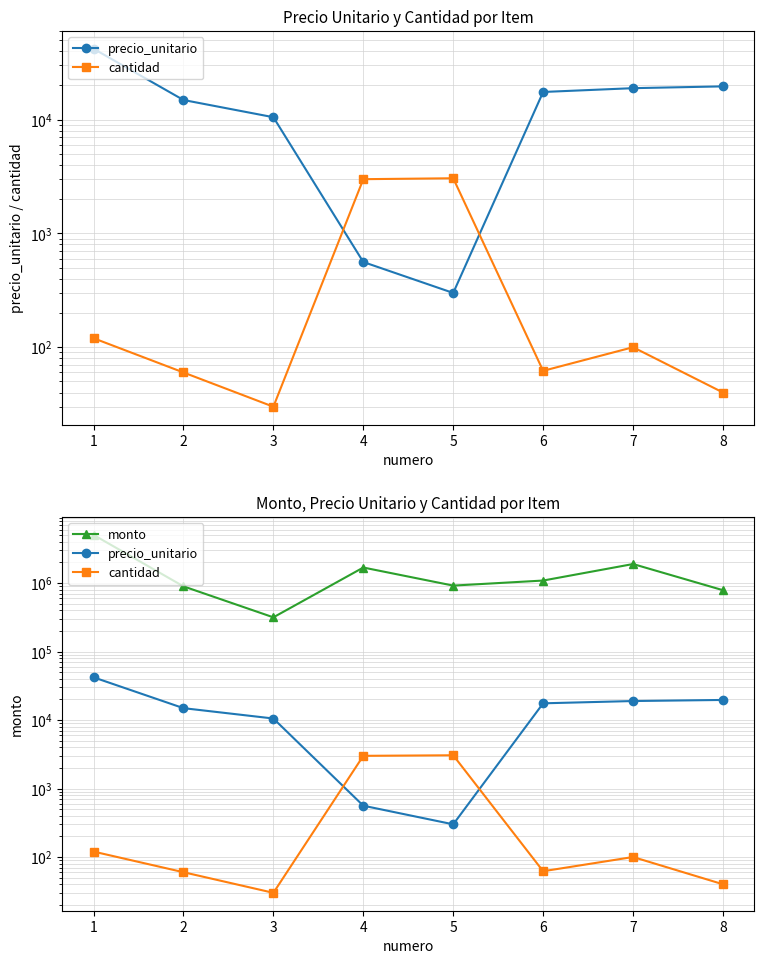

Which series changed the most between 3 and 5?

monto